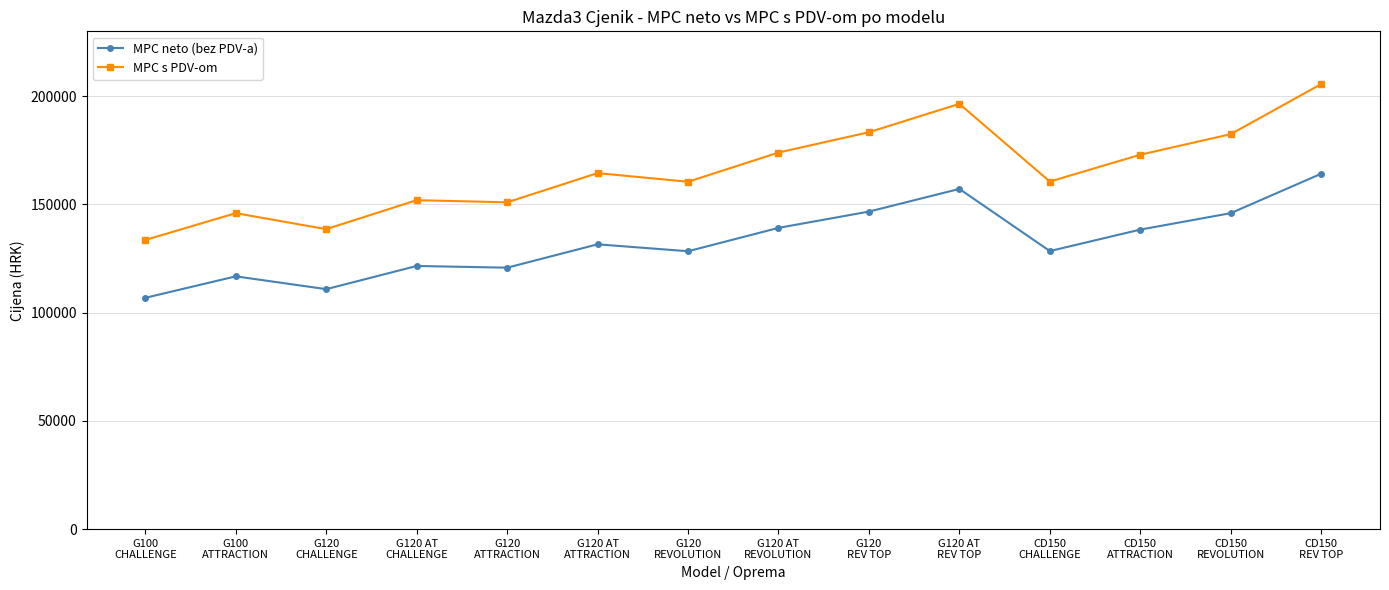

What is the smallest value displayed?

106872